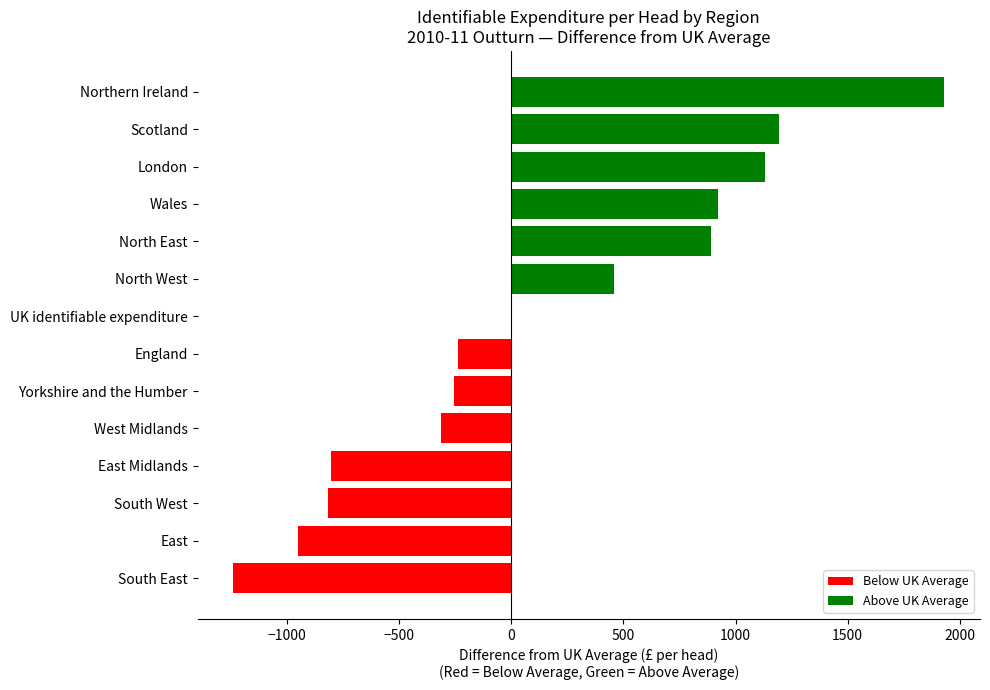

What is the change in value from West Midlands to Scotland?

+1505